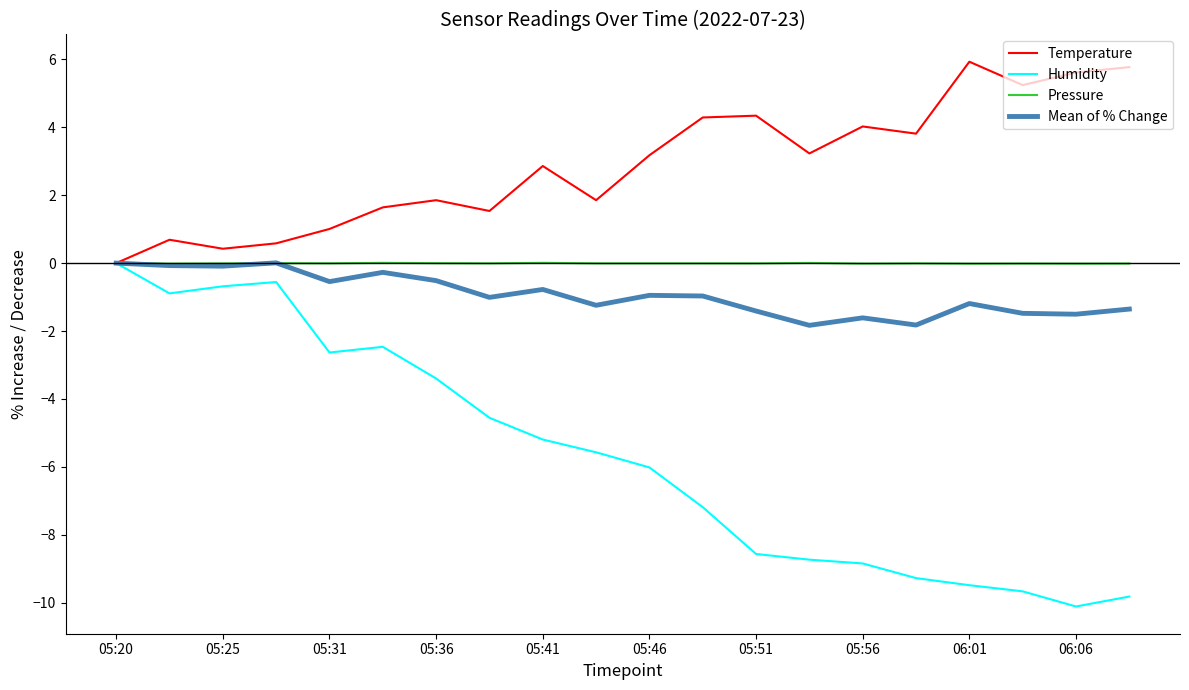

Which series has the largest range (max minus min)?

Humidity